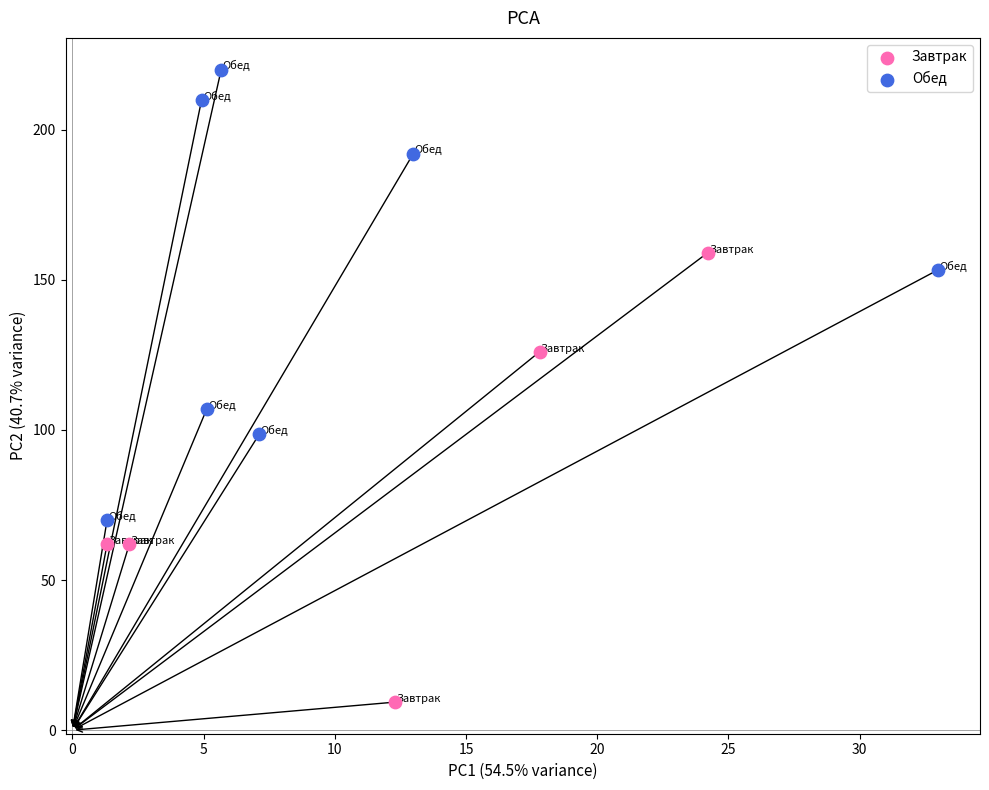

Which series contains the lowest Y value?

Завтрак